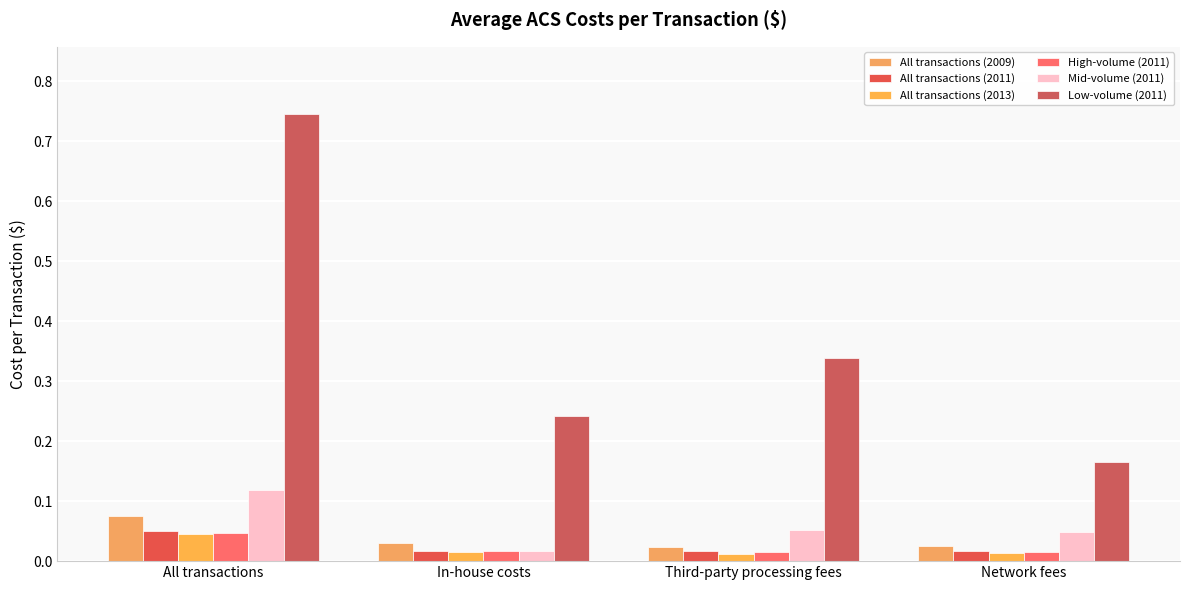

Between In-house costs and Network fees, which is larger?

In-house costs